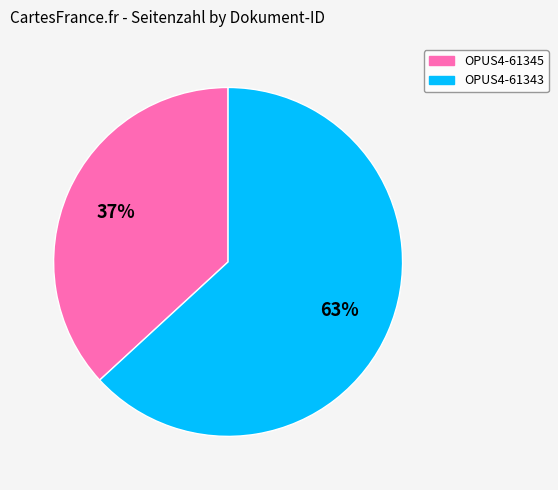

The OPUS4-61343 slice represents 63% of the pie. True or false?

True